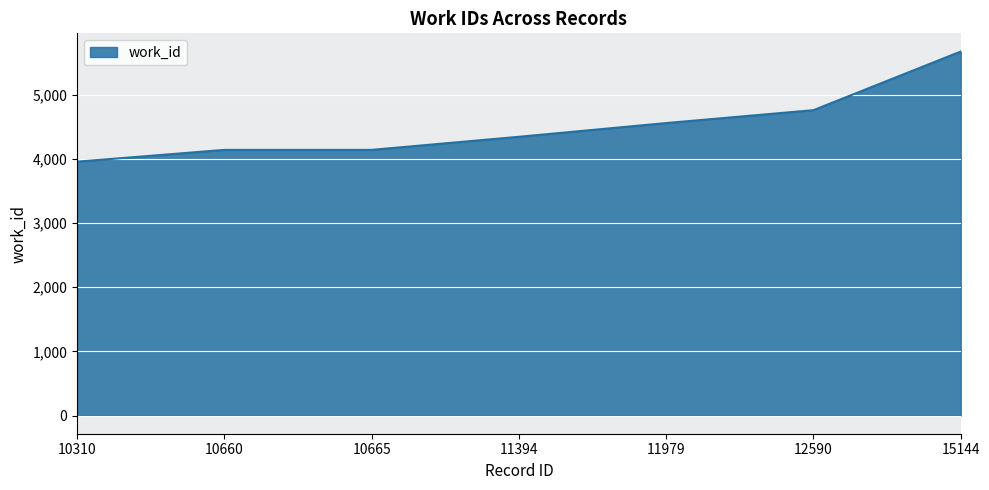

What is the difference between the second highest and second lowest values?

619